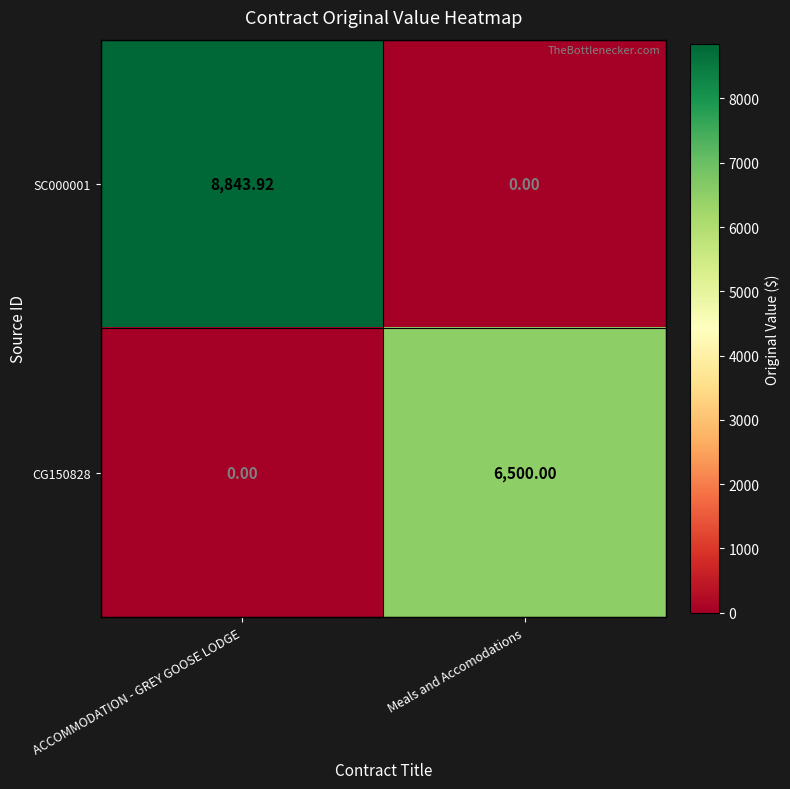

At how many categories does at least one series exceed 864?

2